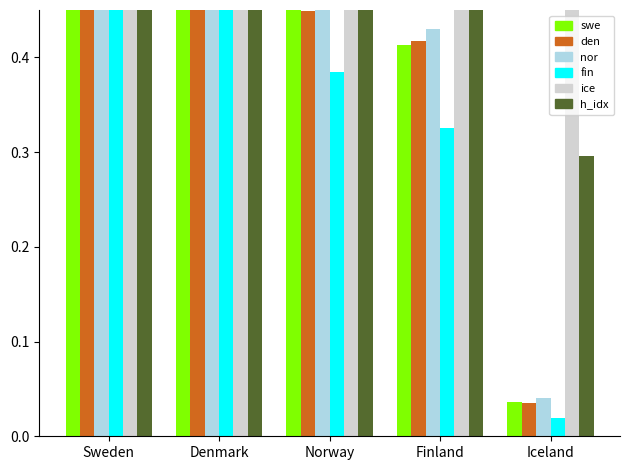

Which category has the lowest value in the Self-citations series?

Iceland